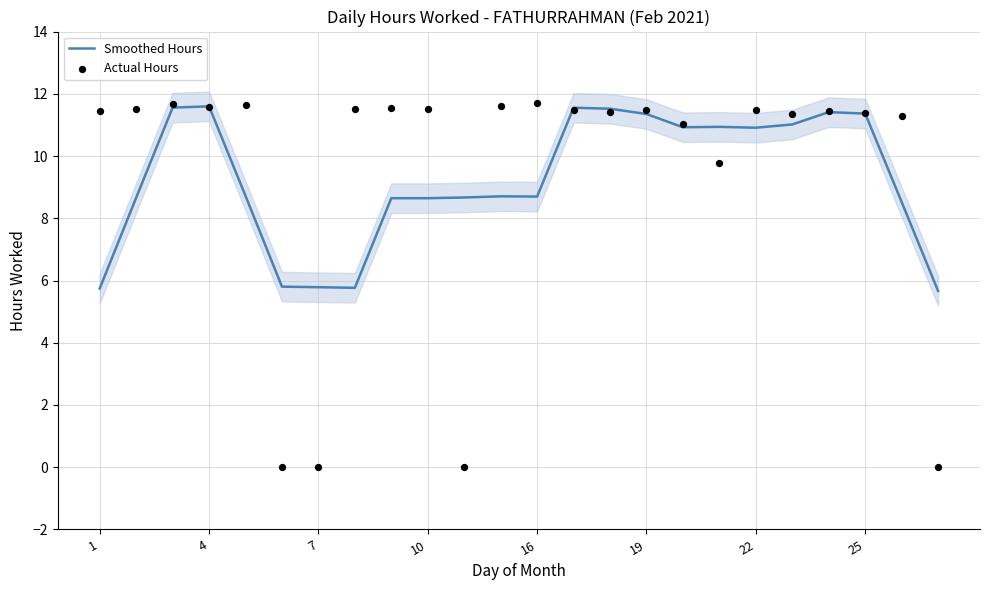

At how many categories does at least one series exceed 0?

24